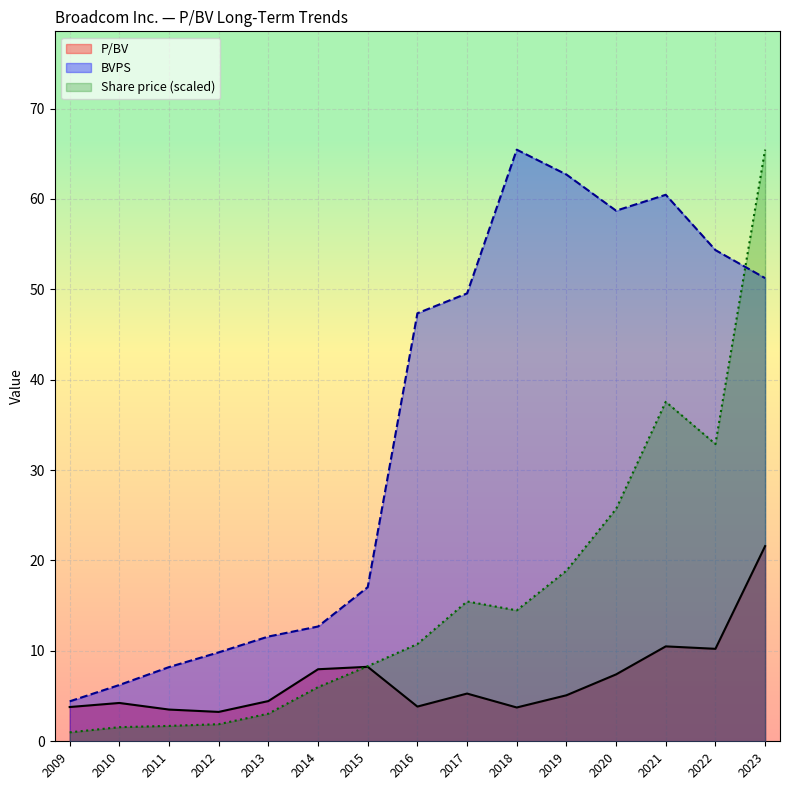

True or false: P/BV_line has a value of 7.4 at 2020.

True